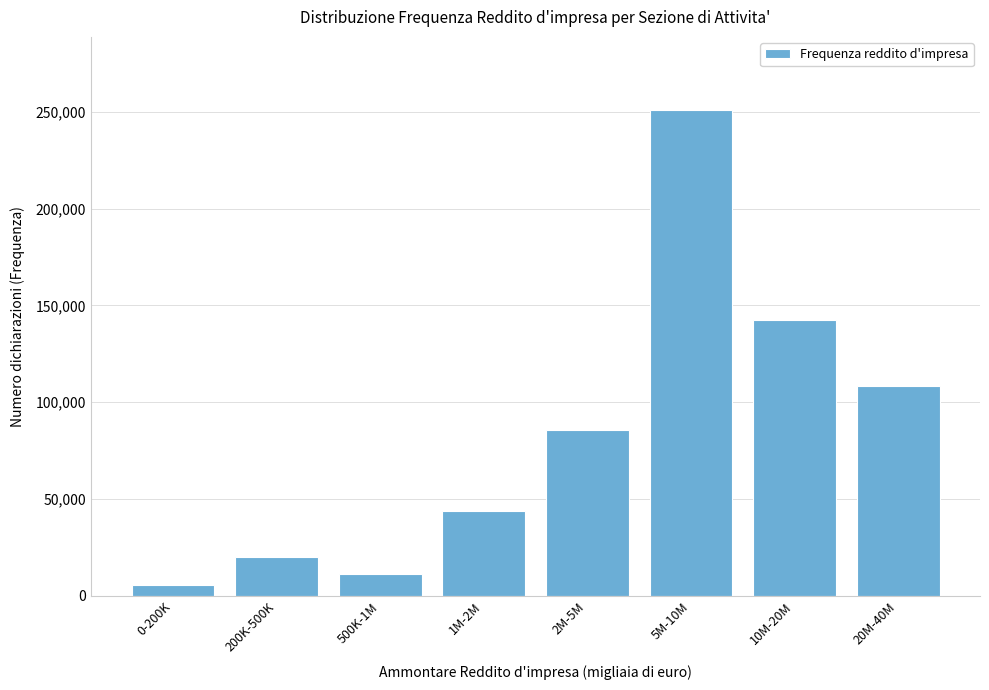

Reading right to left, transcribe all the data shown in this chart.

108194	142325	251028	85688	43654	11101	19985	5677